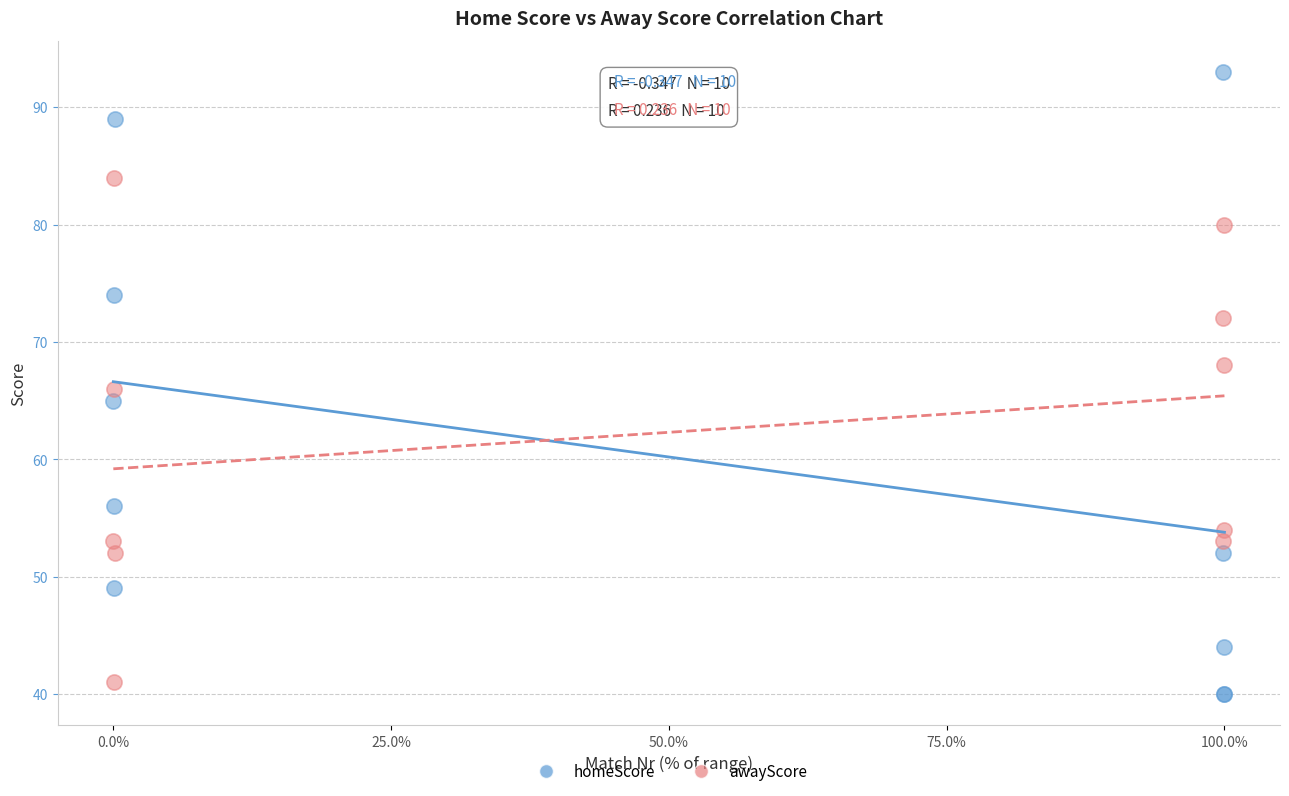

In the awayScore series, what Y value is closest to 62?

66